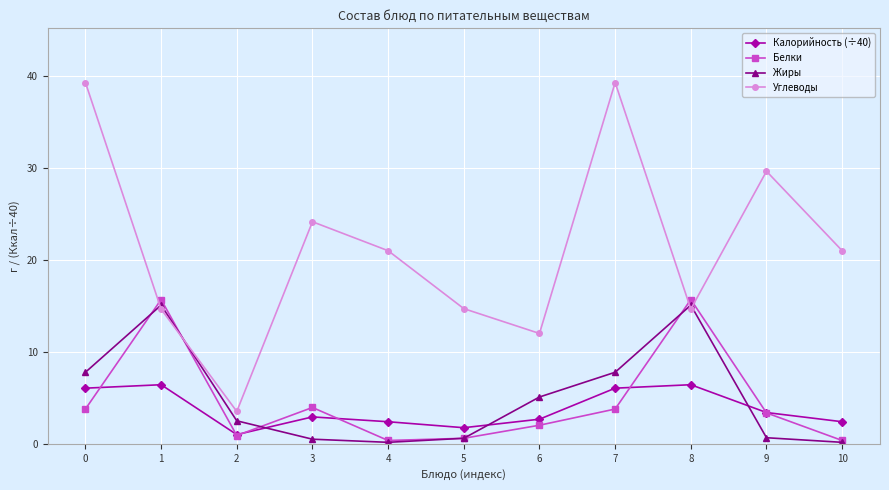

How many lines are shown in the chart?

4